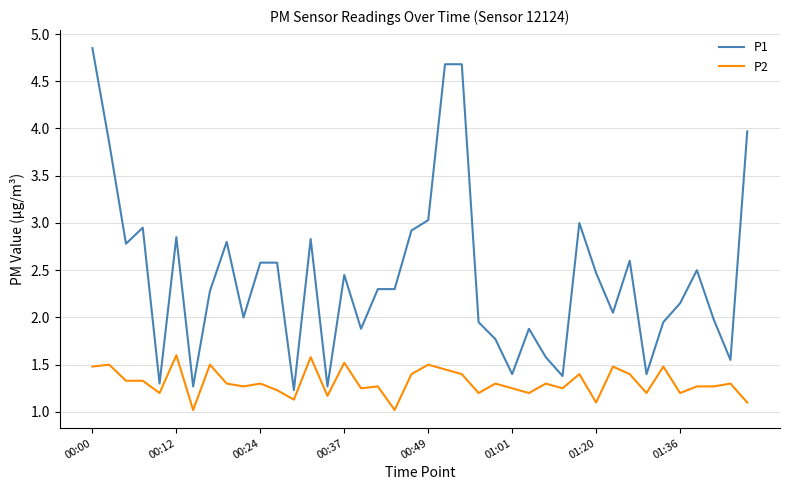

What is the smallest value displayed?

1.0